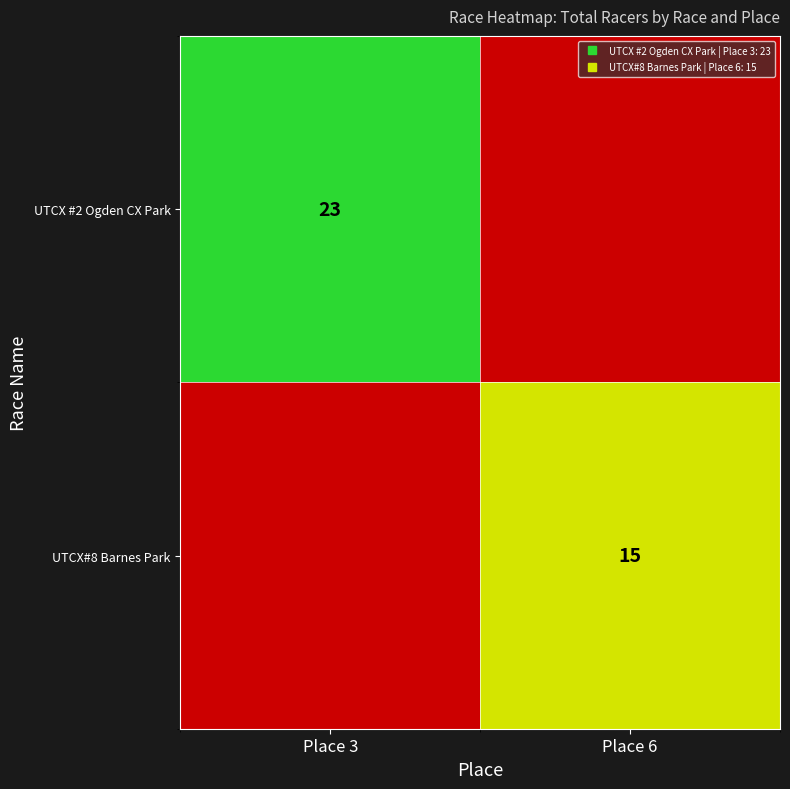

Which series has the largest total across all categories?

UTCX #2 Ogden CX Park